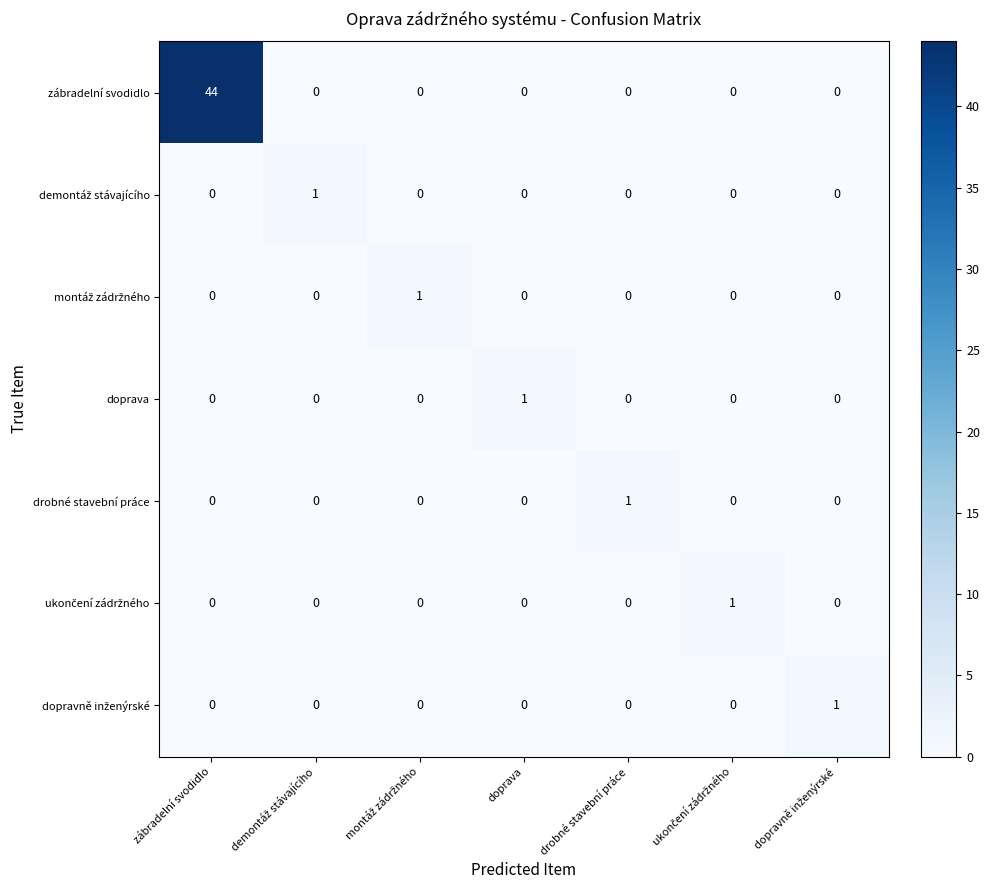

What is the greatest value displayed?

44